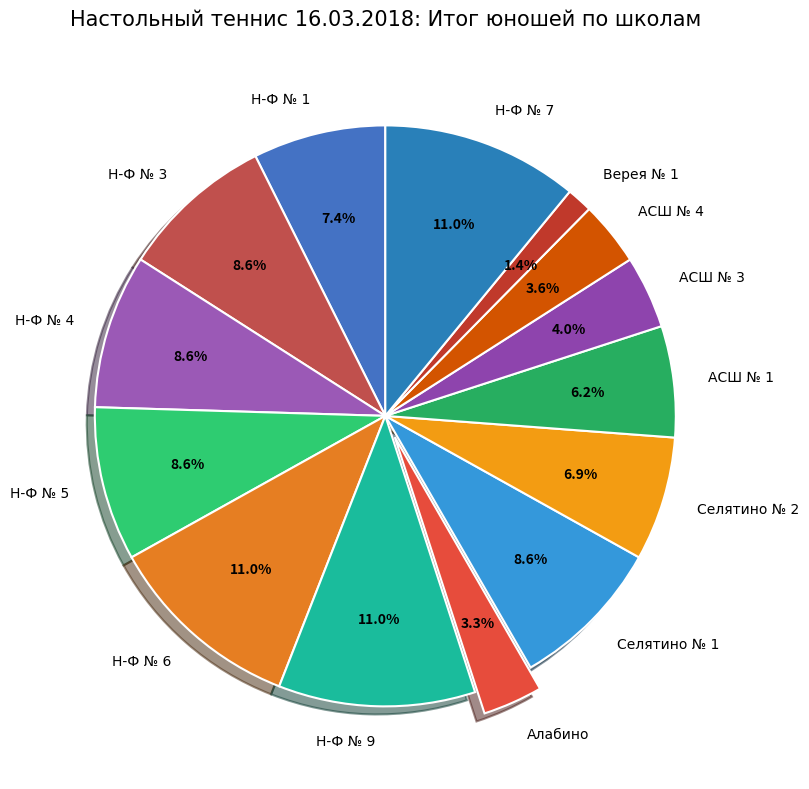

Which has a higher value, Н-Ф № 1 or Селятино № 1?

Селятино № 1